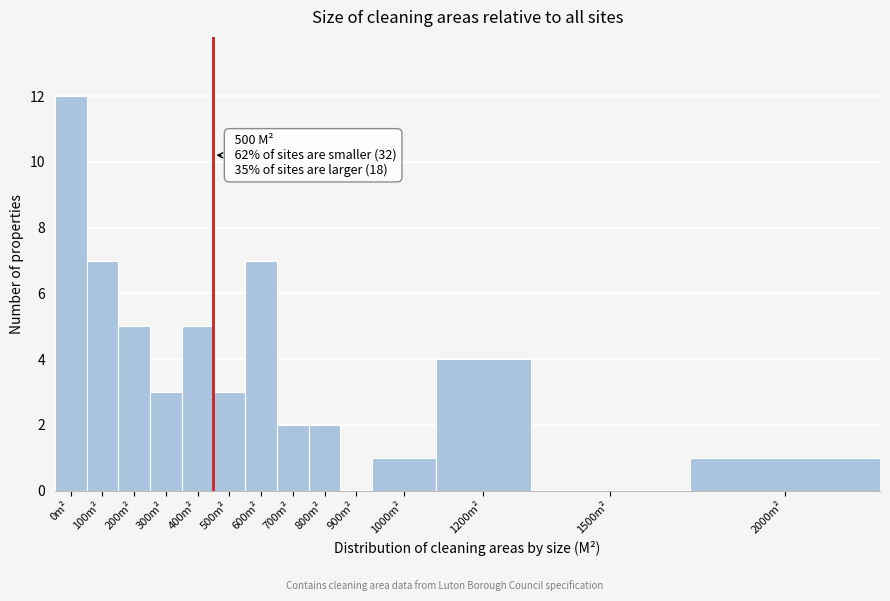

Reading left to right, what are all the values shown in this chart?

0m²=12	100m²=7	200m²=5	300m²=3	400m²=5	500m²=3	600m²=7	700m²=2	800m²=2	900m²=0	1000m²=1	1200m²=4	1500m²=0	2000m²=1